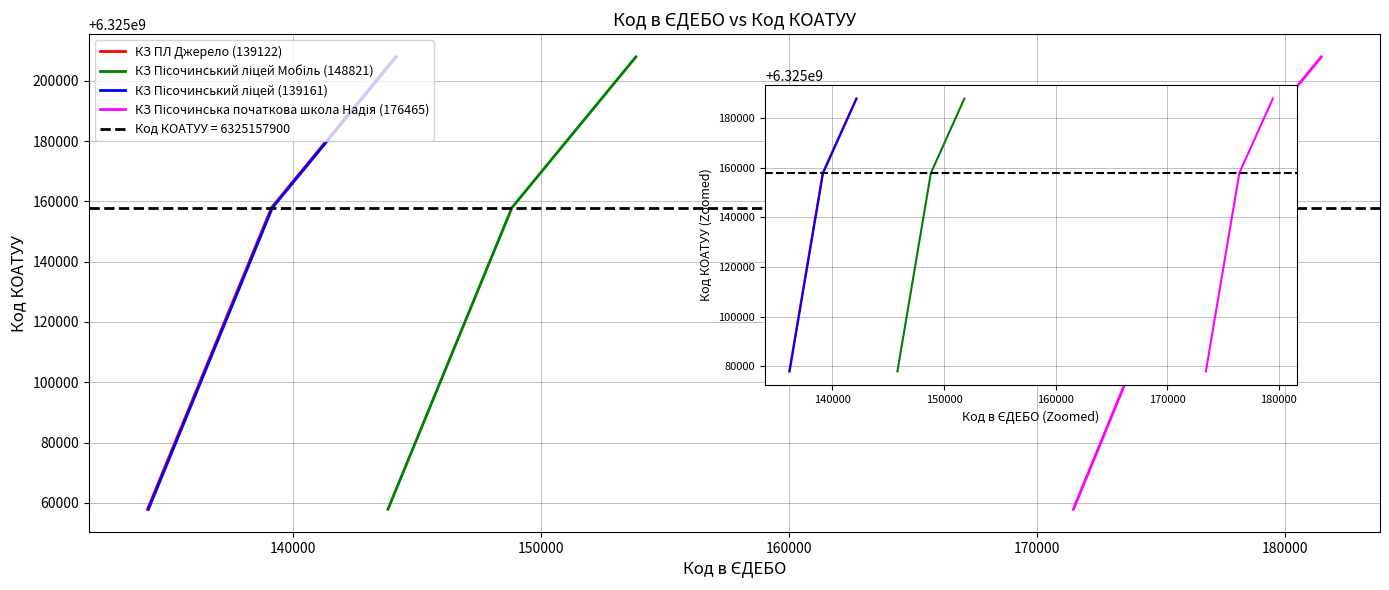

At which category is the sum across all series the highest?

150000